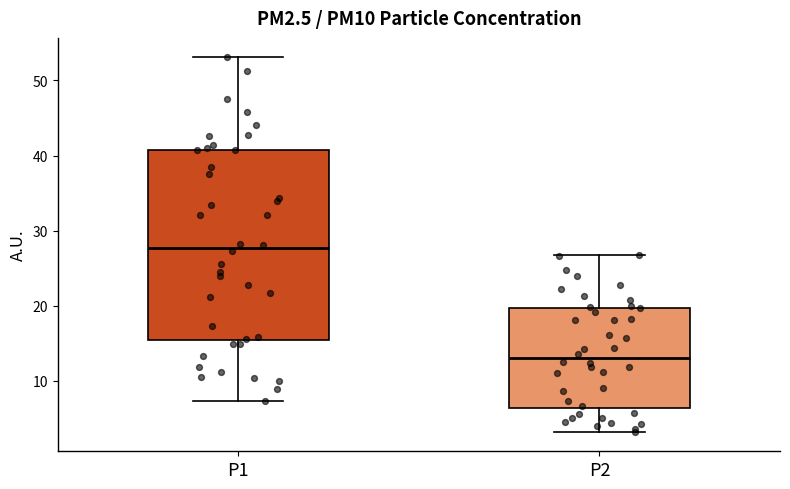

Where is the upper edge of the box for P1 on the y-axis? The values are not printed on the chart, so give them approximately, as read against the axis.

41